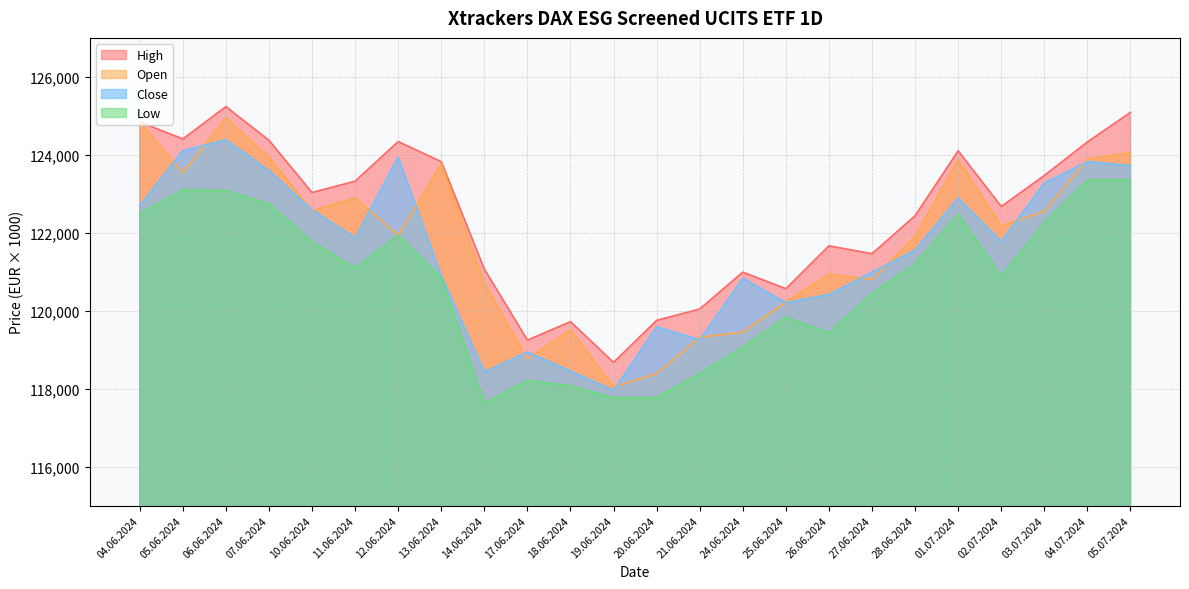

The value of Open at 04.06.2024 is 124841. True or false?

True